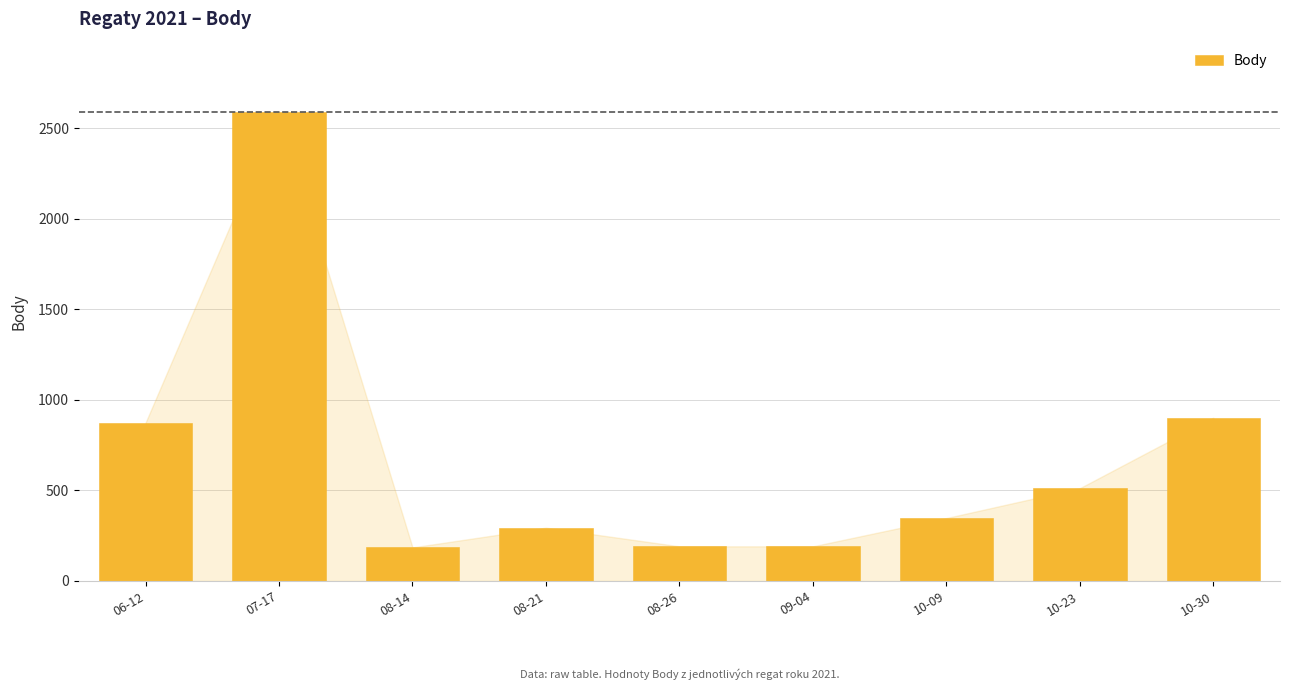

What value does the data have at 10-09, to the nearest 50?

350